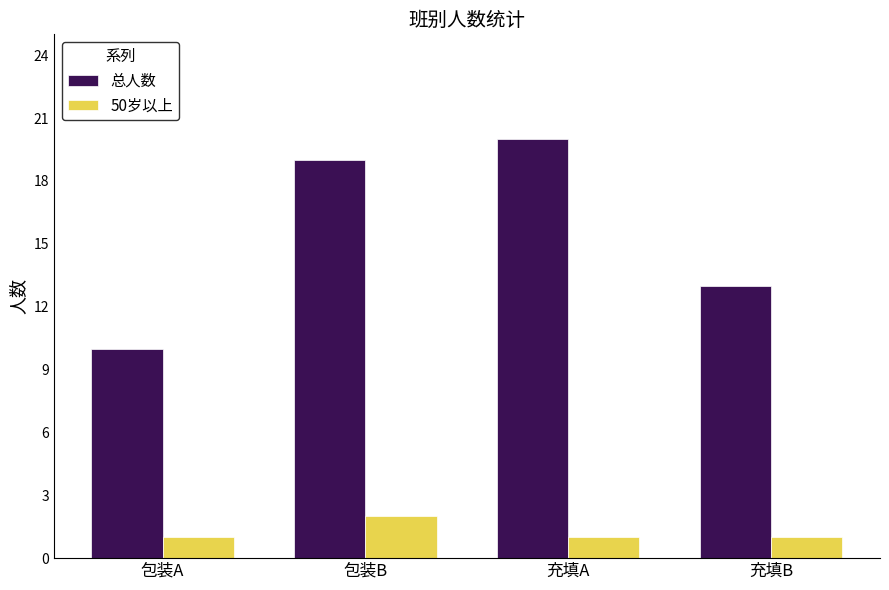

How many data points does each series have?

4